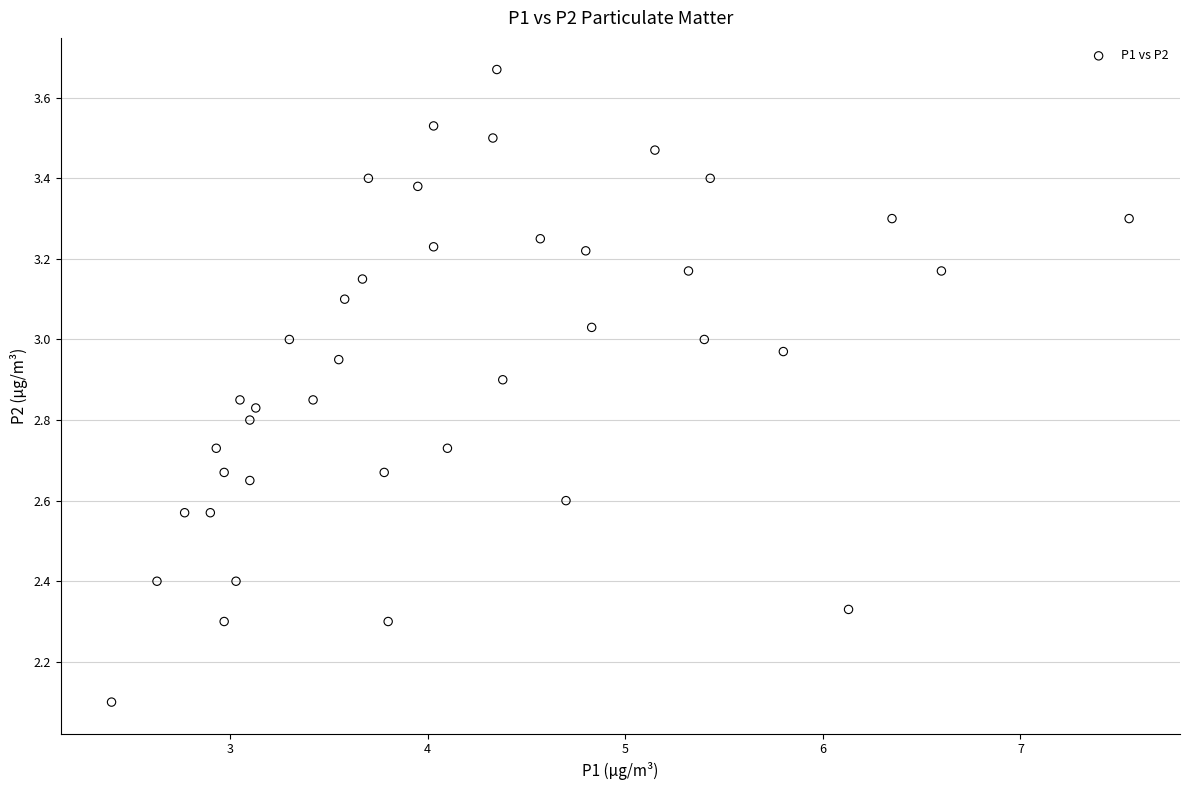

What Y value in the scatter plot is closest to 2?

2.1